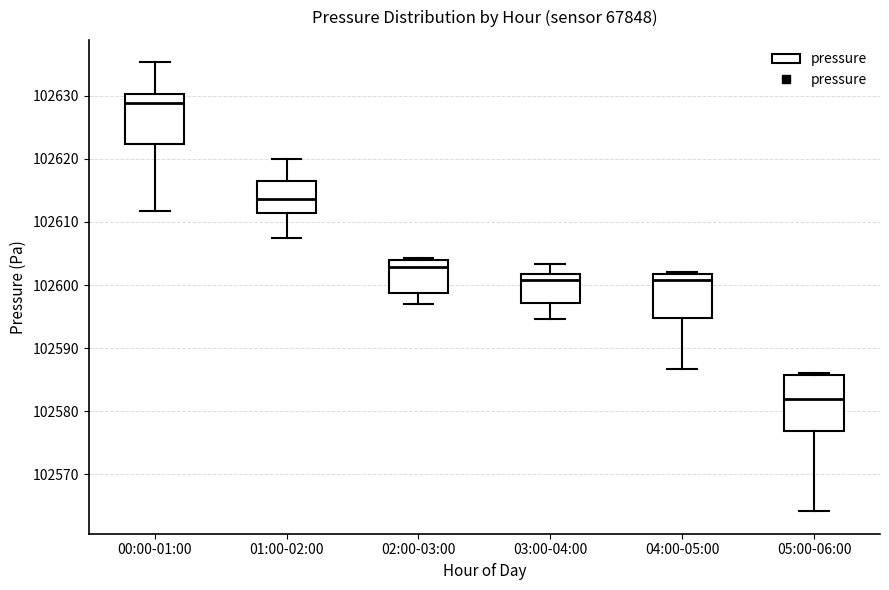

Reading left to right, read every box against the y-axis: the position of its median line, the range the box covers, and the ends of its whiskers. The values are not printed on the chart, so give them approximately, as read against the axis.

00:00-01:00: median 102629, box 102622 to 102630, whiskers 102612 to 102635
01:00-02:00: median 102614, box 102611 to 102617, whiskers 102608 to 102620
02:00-03:00: median 102603, box 102599 to 102604, whiskers 102597 to 102604
03:00-04:00: median 102601, box 102597 to 102602, whiskers 102595 to 102603
04:00-05:00: median 102601, box 102595 to 102602, whiskers 102587 to 102602
05:00-06:00: median 102582, box 102577 to 102586, whiskers 102564 to 102586 (just above the box's upper edge)